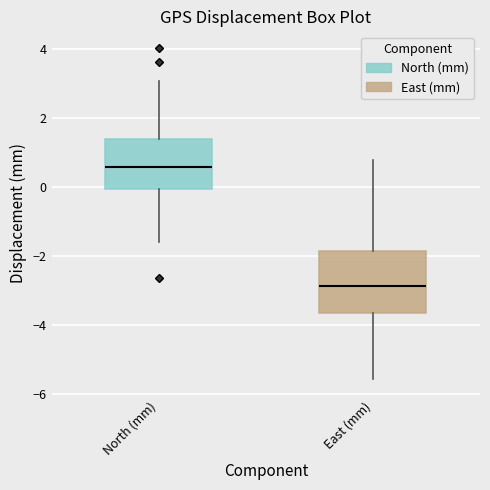

Reading left to right, transcribe this box plot: for each box, give where its median line is, the range the box spans, and where its two whiskers end, as read against the y-axis. The values are not printed on the chart, so give them approximately, as read against the axis.

North (mm): median 0.6, box 0.0 to 1.4, whiskers -1.6 to 3.0
East (mm): median -2.8, box -3.6 to -1.8, whiskers -5.6 to 0.8